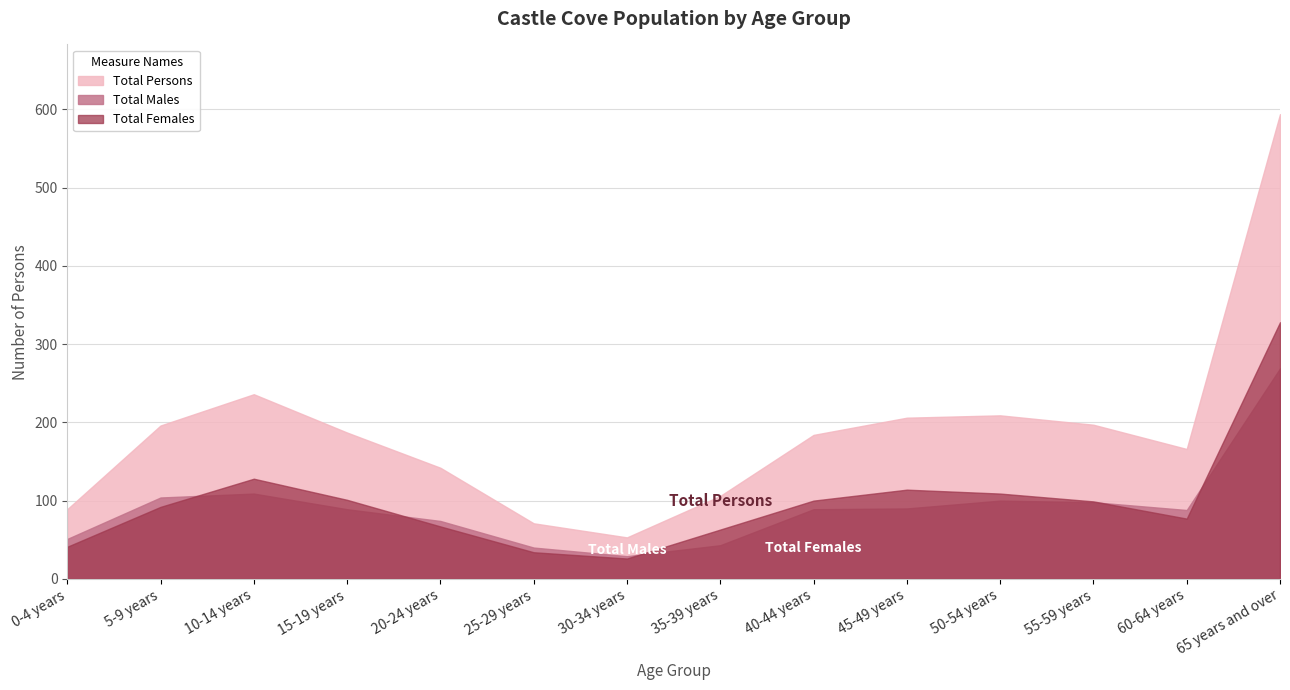

What is the label of the 13th point from the right?

5-9 years